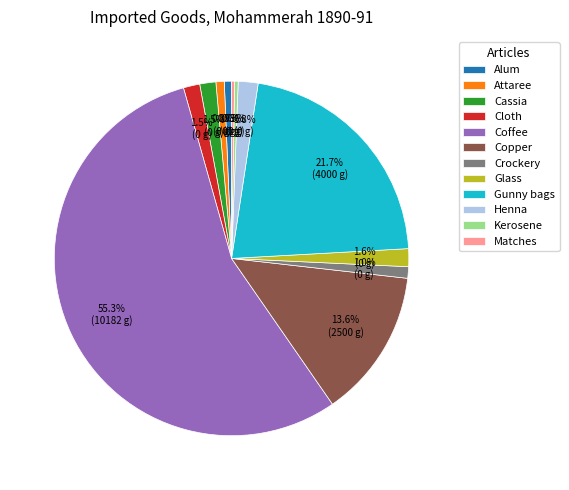

What is the largest slice in the pie chart?

Coffee